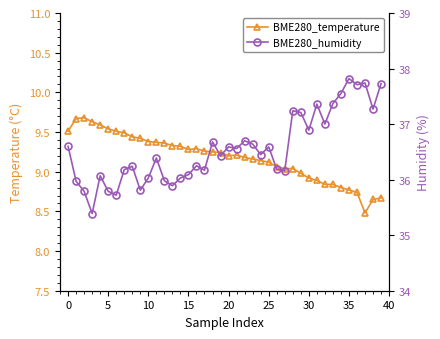

List the series in order of their peak value, lowest first.

BME280_temperature, BME280_humidity